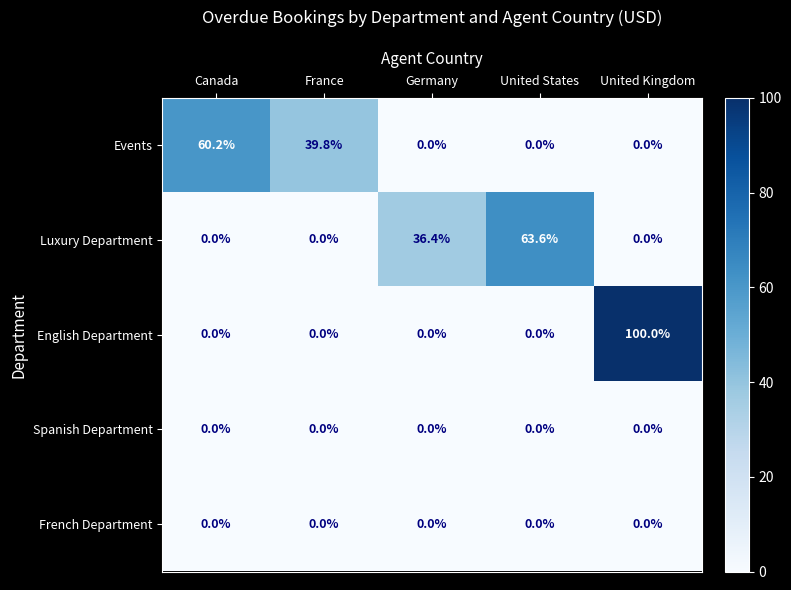

Which label corresponds to the largest value in the chart?

United Kingdom